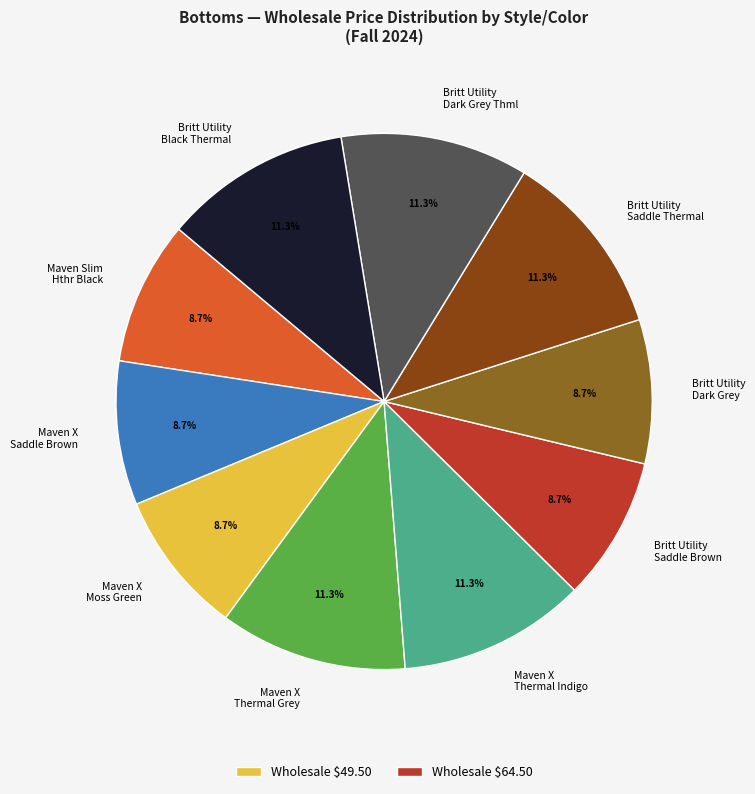

Is there a majority slice in this chart?

No